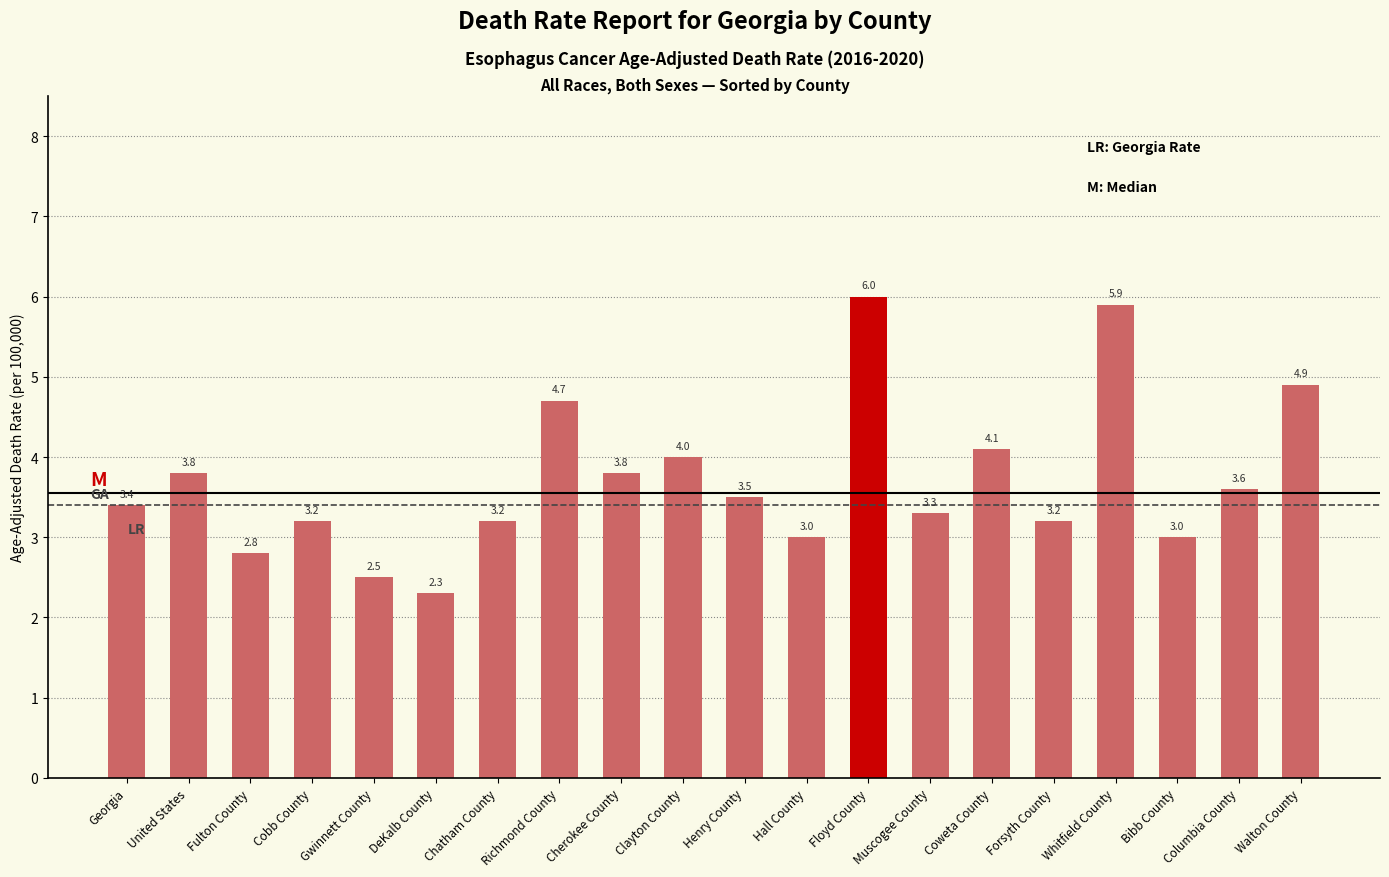

What is the change in value from Richmond County to Forsyth County?

-1.5